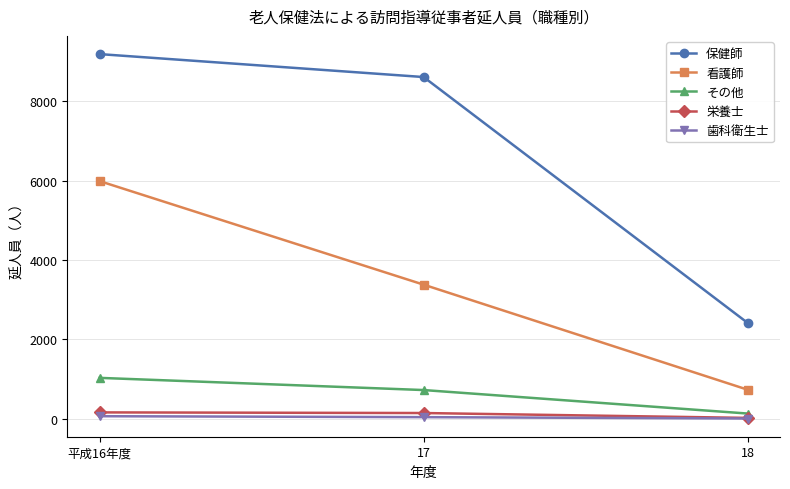

What is the difference between the 栄養士 values at 平成16年度 and 17?

16